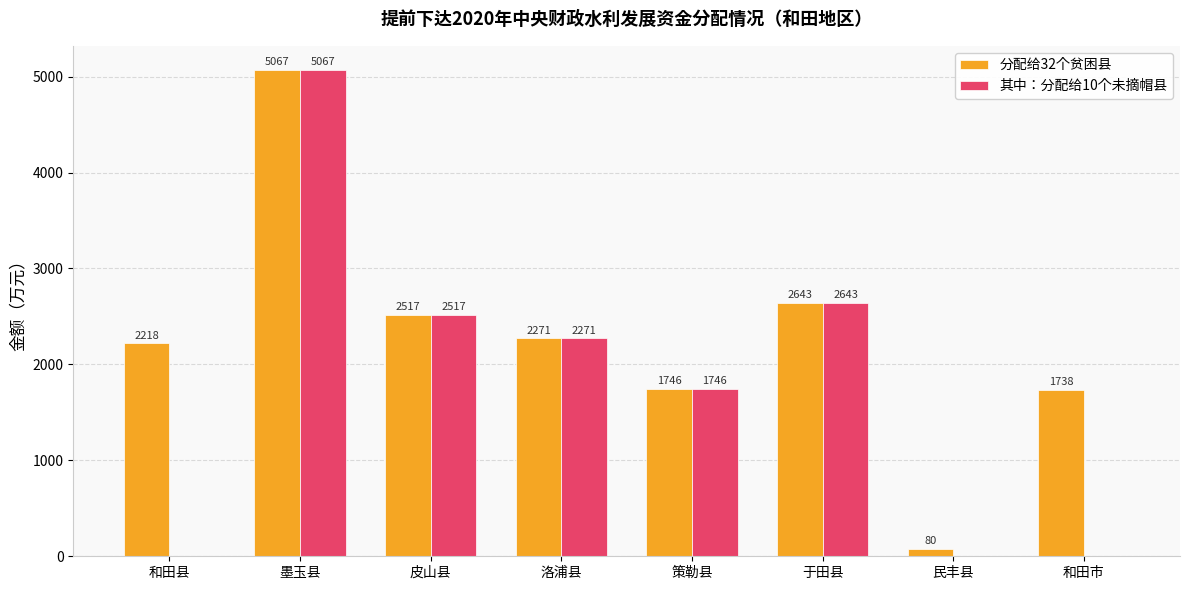

At which category is the sum across all series the highest?

墨玉县